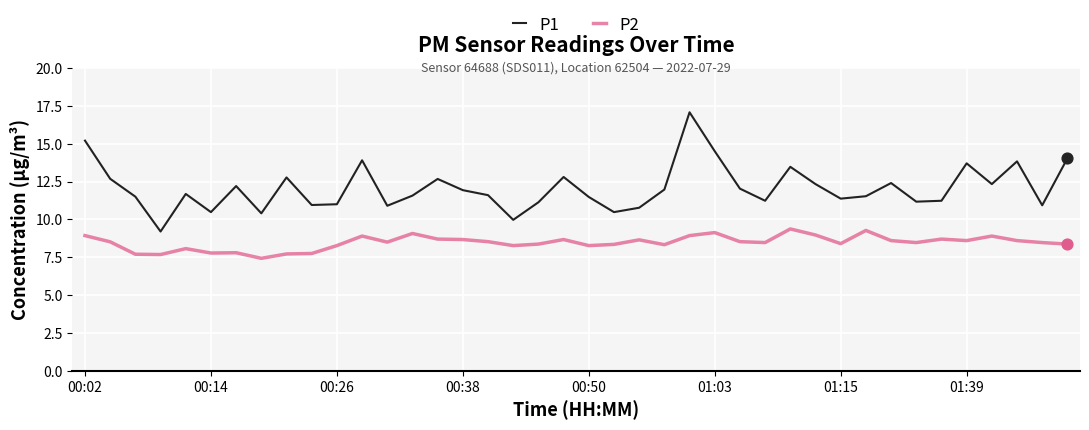

Which series has the widest spread of values?

P1